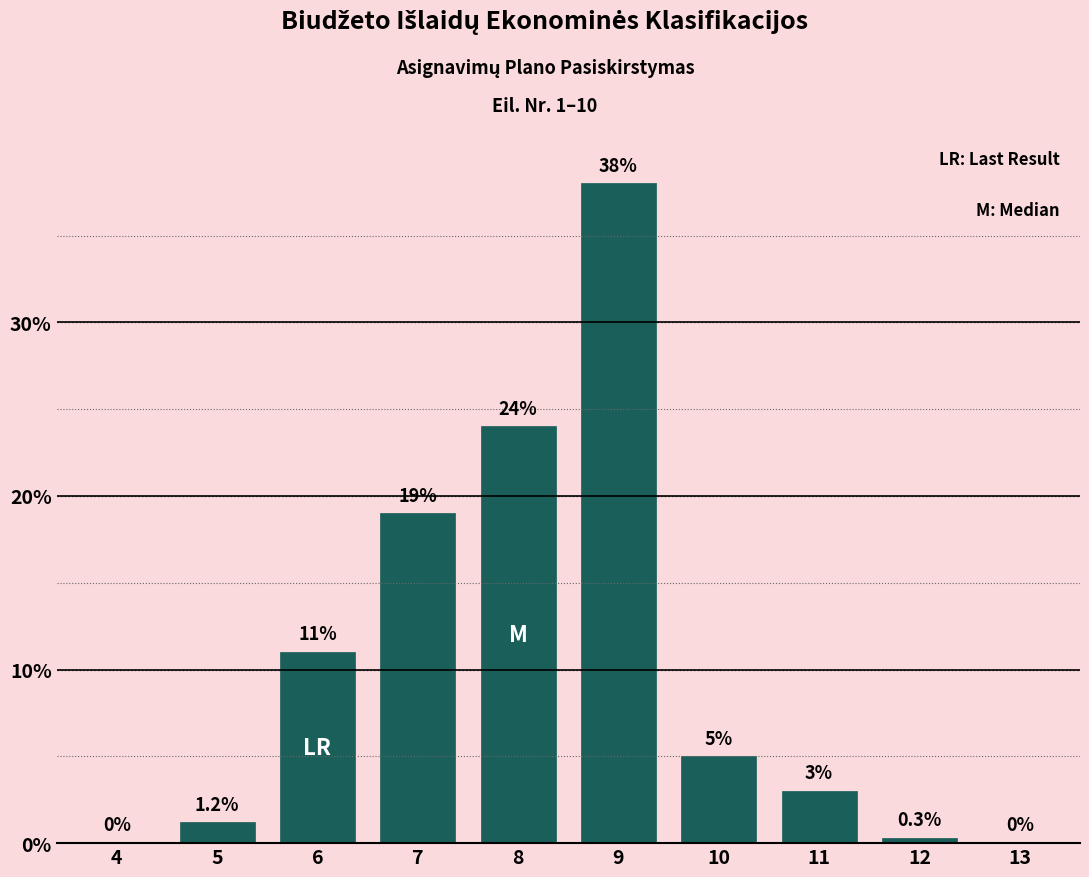

Reading left to right, what are all the values shown in this chart?

4=0.0	5=1.2	6=11.0	7=19.0	8=24.0	9=38.0	10=5.0	11=3.0	12=0.3	13=0.0